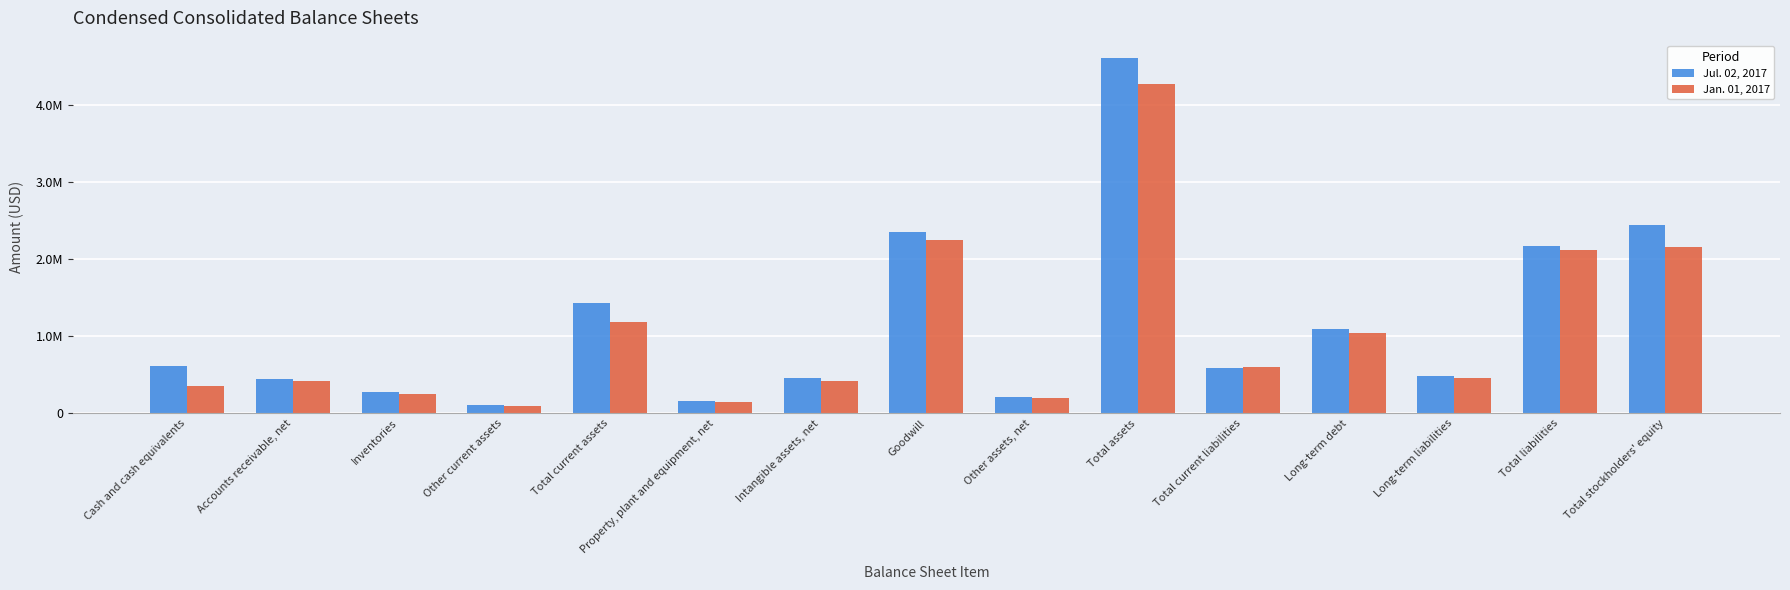

Reading left to right, what are all the values shown in this chart?

Jul. 02, 2017: 616308	440412	275085	102021	1433826	154156	453059	2356690	207373	4605104	589388	1089395	487685	2166468	2438636
Jan. 01, 2017: 359265	425588	246847	99246	1189931	145494	420224	2247966	204679	4276683	603355	1045254	459544	2123113	2153570